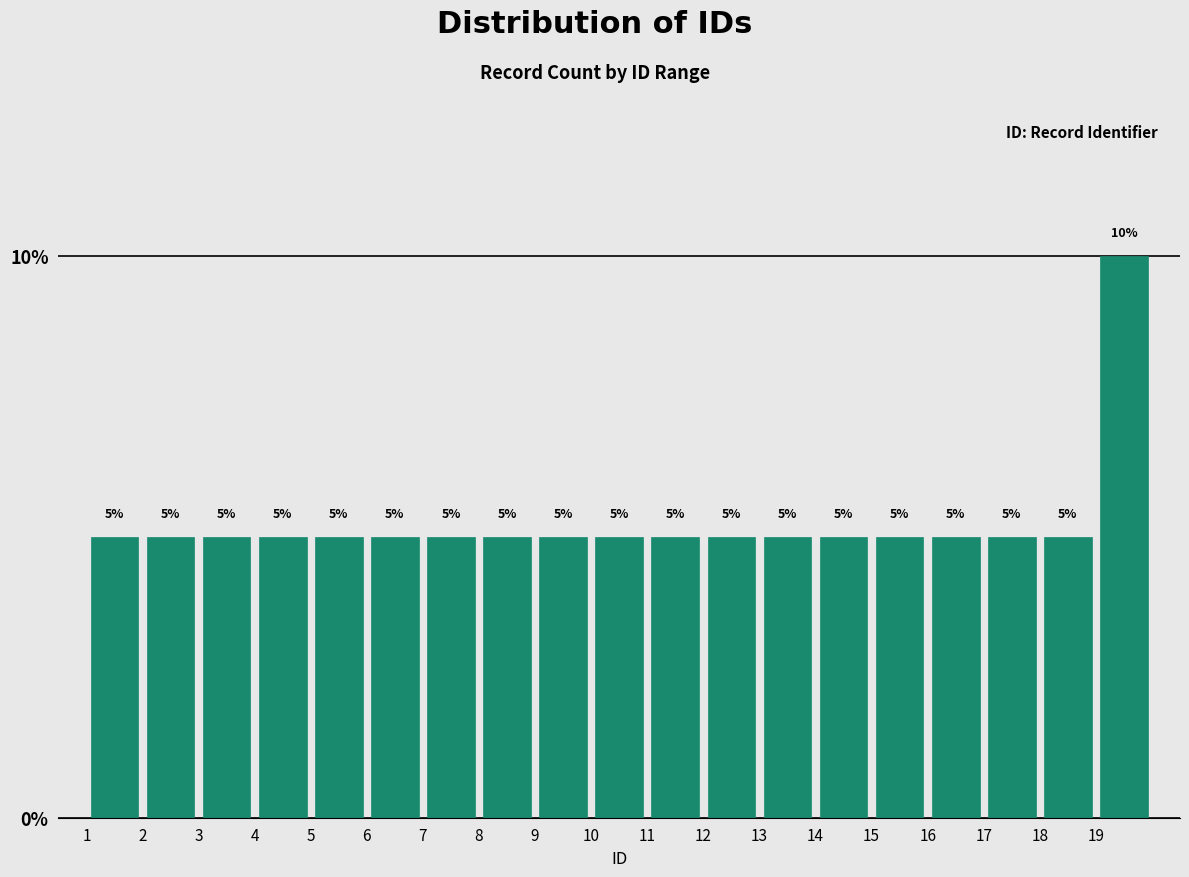

What is the height of the bar covering 4 to 5 on the x-axis?

5